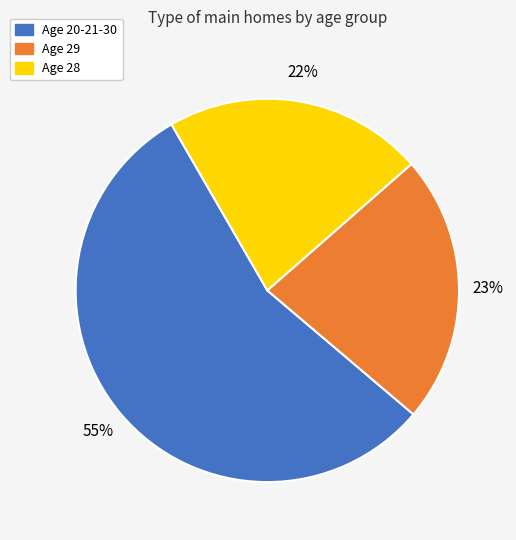

To the nearest percent, what portion does Age 29 represent?

23%